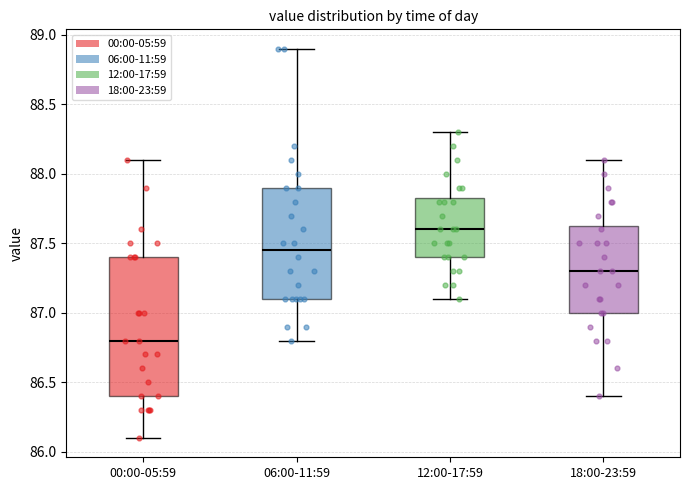

Reading left to right, transcribe this box plot: for each box, give where its median line is, the range the box spans, and where its two whiskers end, as read against the y-axis. The values are not printed on the chart, so give them approximately, as read against the axis.

00:00-05:59: median 86.80, box 86.40 to 87.40, whiskers 86.10 to 88.10
06:00-11:59: median 87.45, box 87.10 to 87.90, whiskers 86.80 to 88.90
12:00-17:59: median 87.60, box 87.40 to 87.85, whiskers 87.10 to 88.30
18:00-23:59: median 87.30, box 87.00 to 87.65, whiskers 86.40 to 88.10